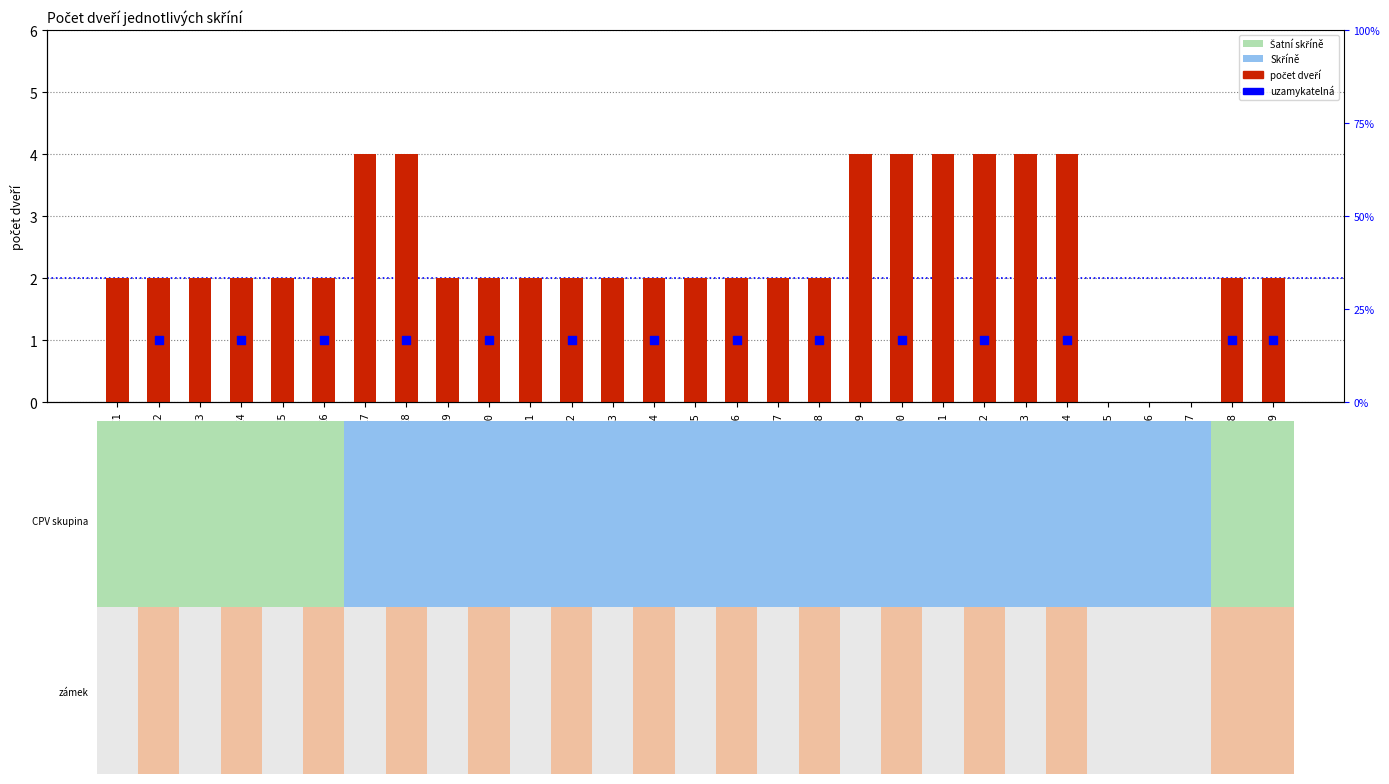

Which series has the largest Y range (max minus min)?

počet dveří